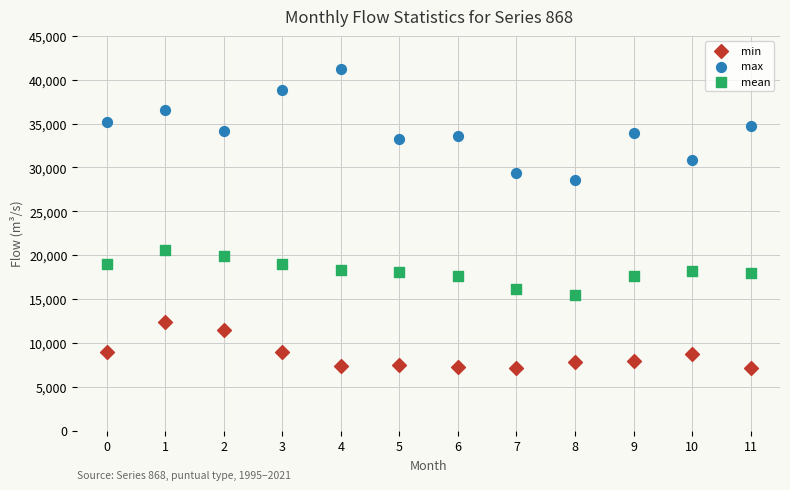

Across all data points, what is the range of Y values (max minus min)?

34119.5